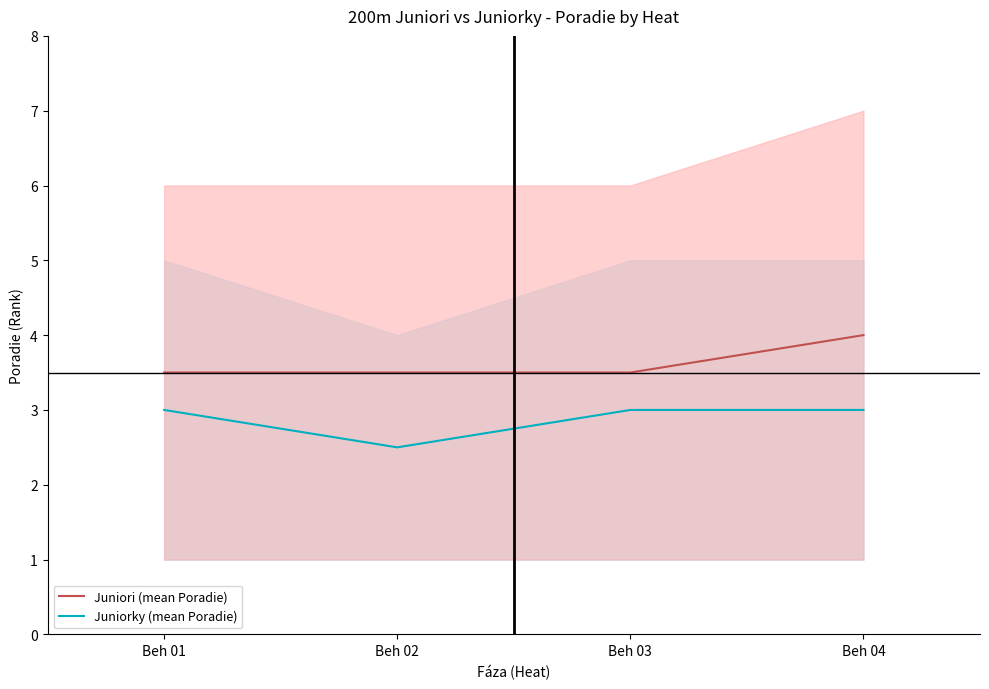

True or false: Juniori (mean Poradie) and Juniorky (mean Poradie) intersect in this chart.

False